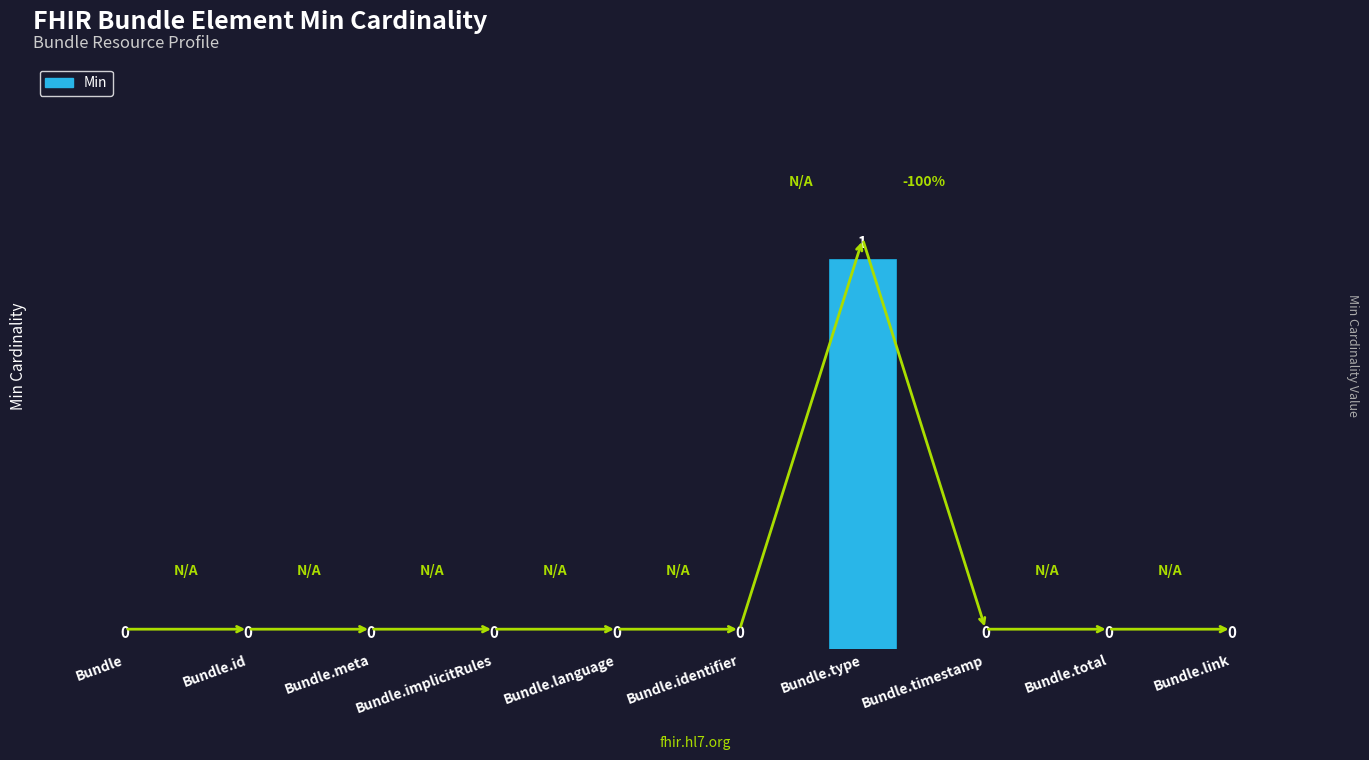

Are the bars horizontal?

No